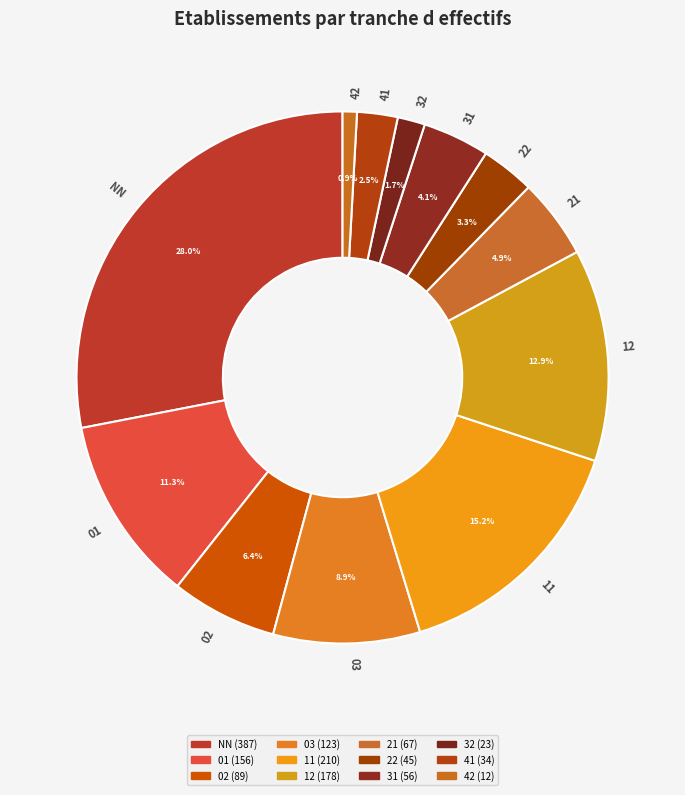

To the nearest percent, what percentage of the pie is 21?

5%